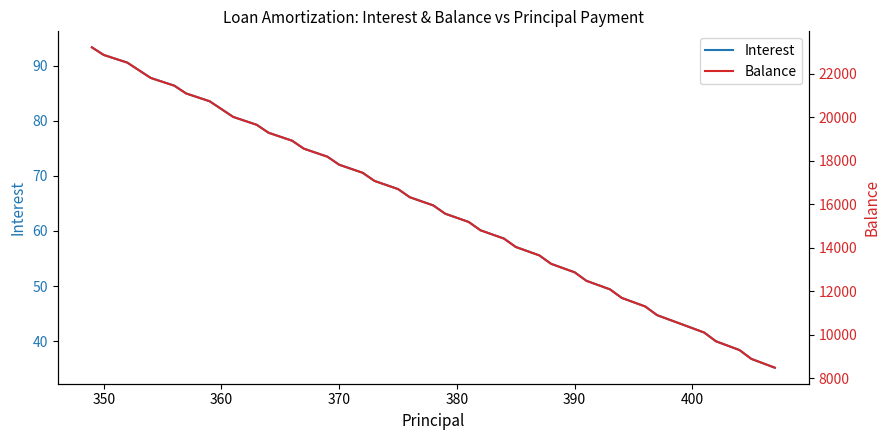

What is the lowest value of the Interest series?

35.2